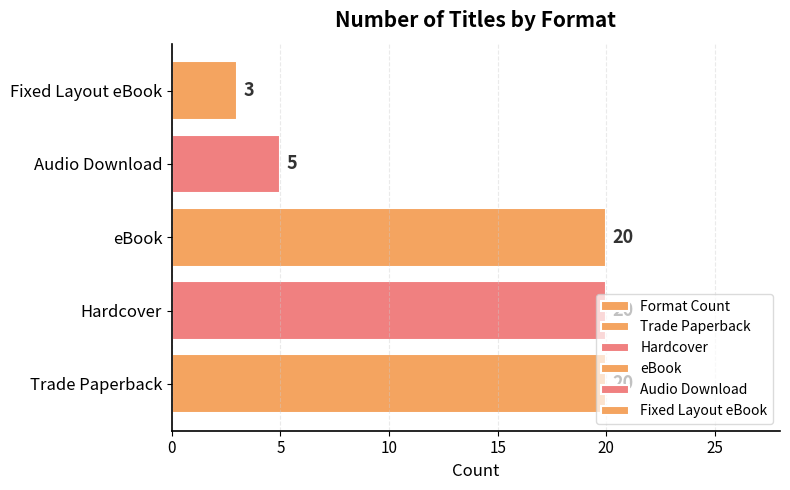

What is the greatest value displayed?

20